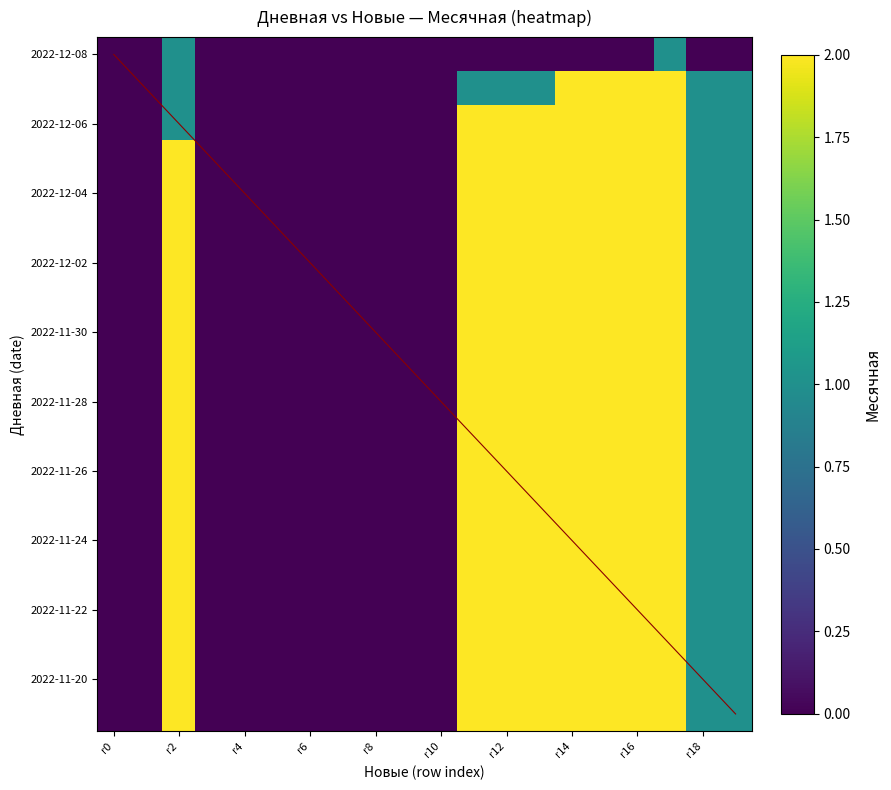

What is the difference between the maximum and minimum values in the 2022-11-22 series?

2